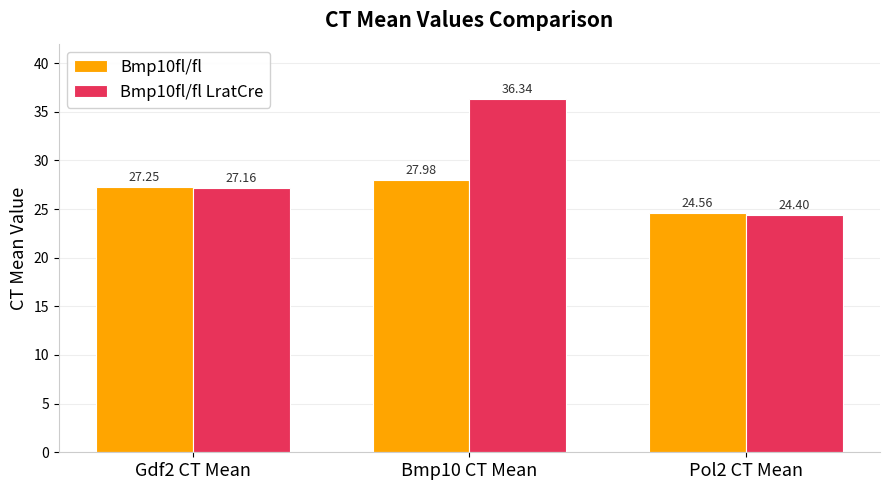

How many categories are shown in the chart?

3